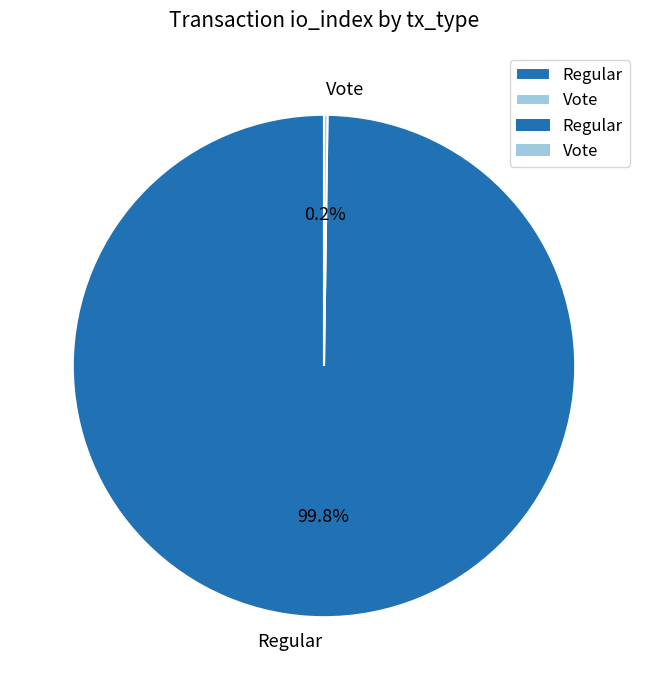

Is there any slice that represents more than half of the pie?

Yes